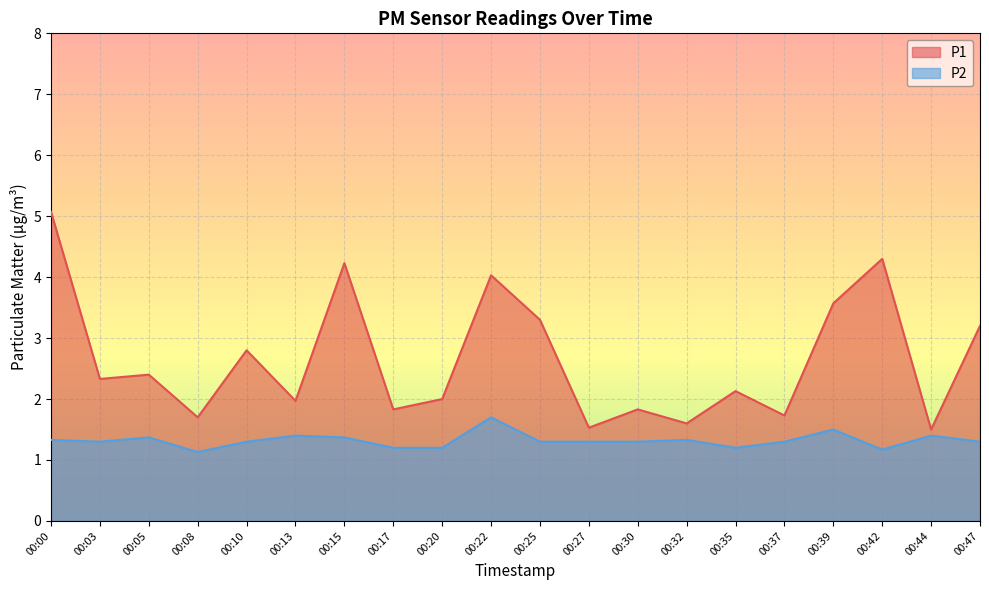

Is it true that P2 equals 2.3 at 00:15?

False